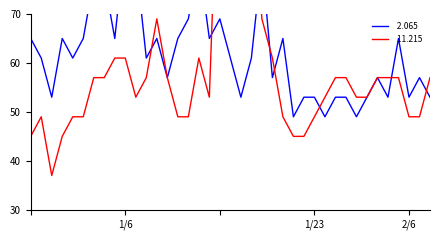

How many lines are shown in the chart?

2